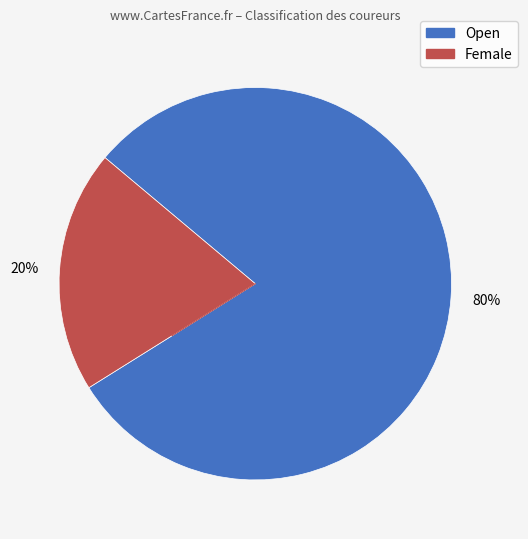

What is the ratio of the value at Open to the value at Female?

4.0